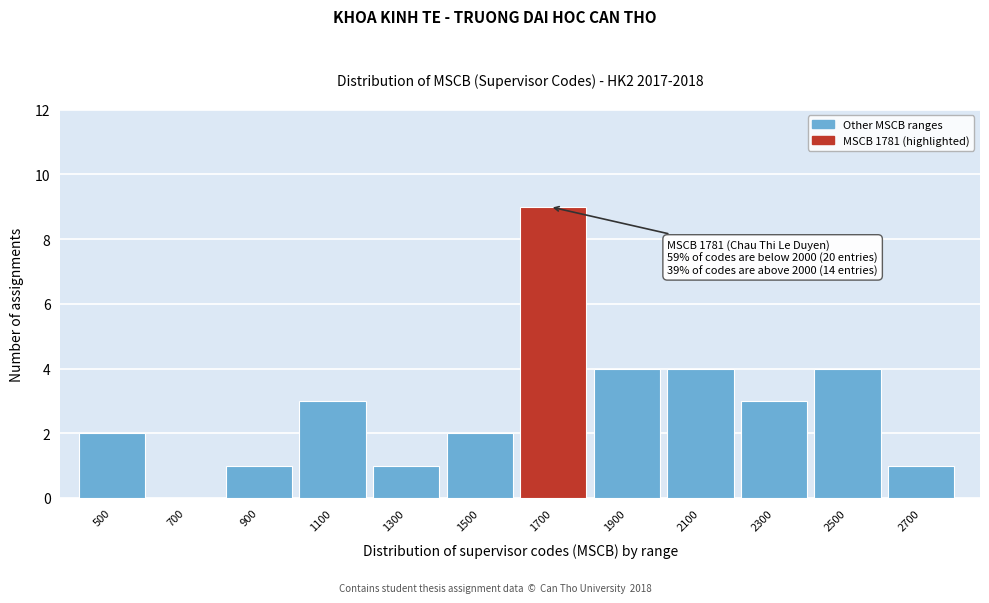

Reading right to left, extract all data points from this chart.

2700=1	2500=4	2300=3	2100=4	1900=4	1700=9	1500=2	1300=1	1100=3	900=1	700=0	500=2